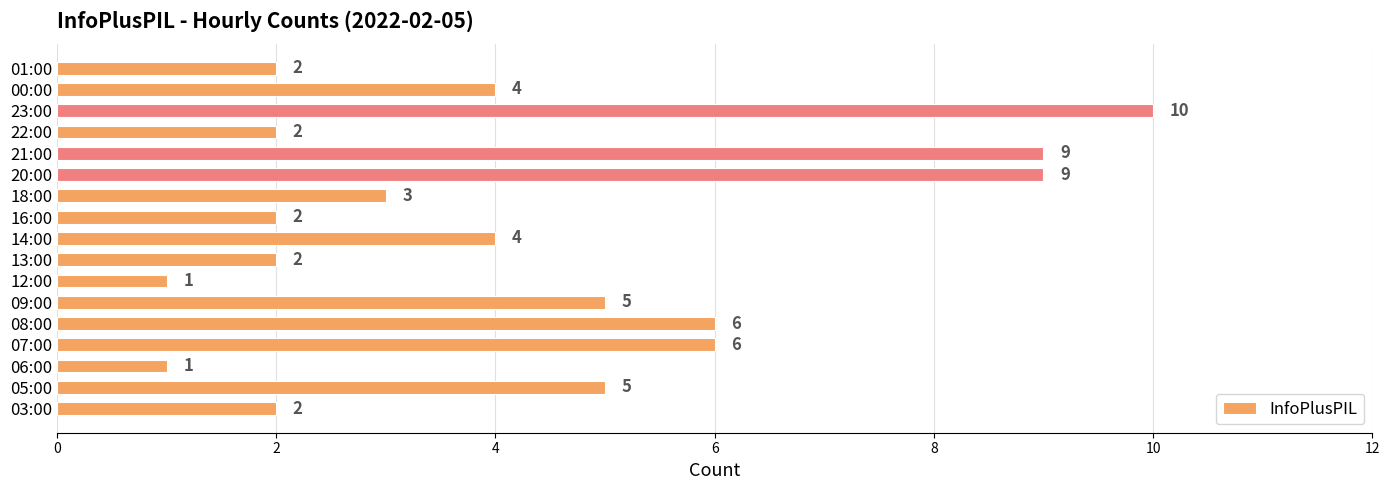

Between 22:00 and 14:00, which is larger?

14:00